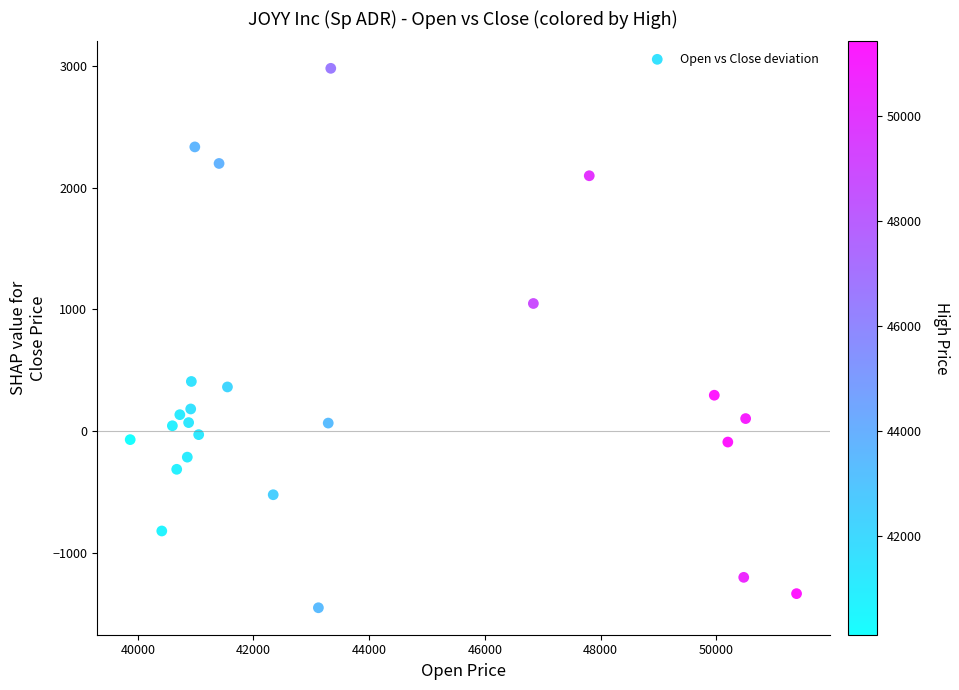

What is the range of X values (max minus min)?

11518